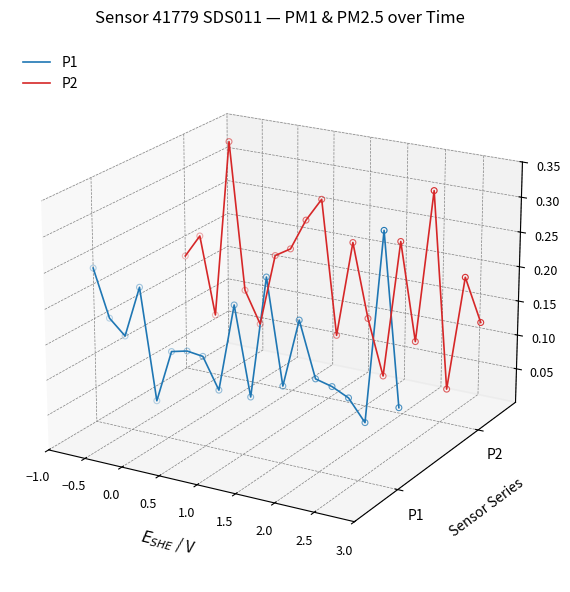

What are all the series names shown in the legend?

P1, P2